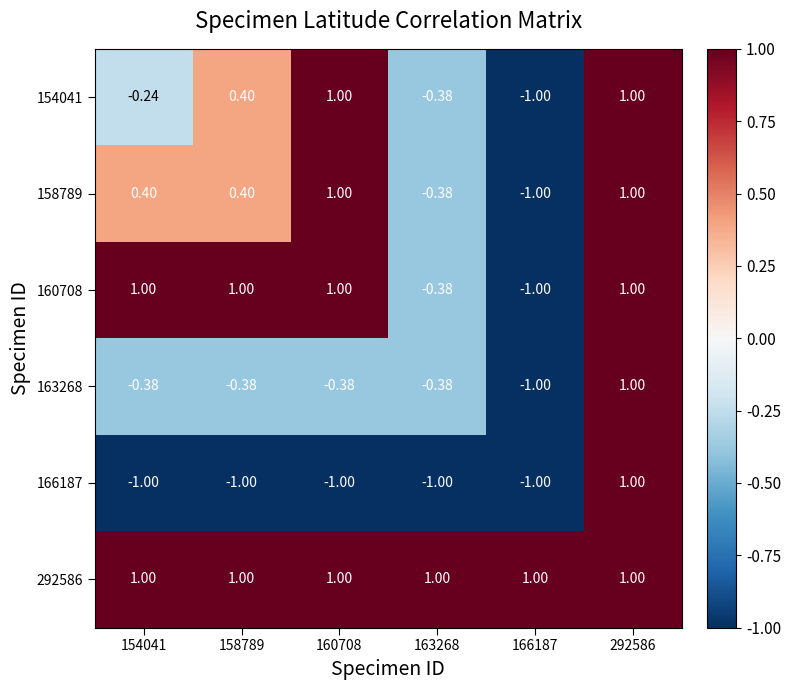

Is the value of 158789 at 163268 greater than the value of 292586 at 292586?

No